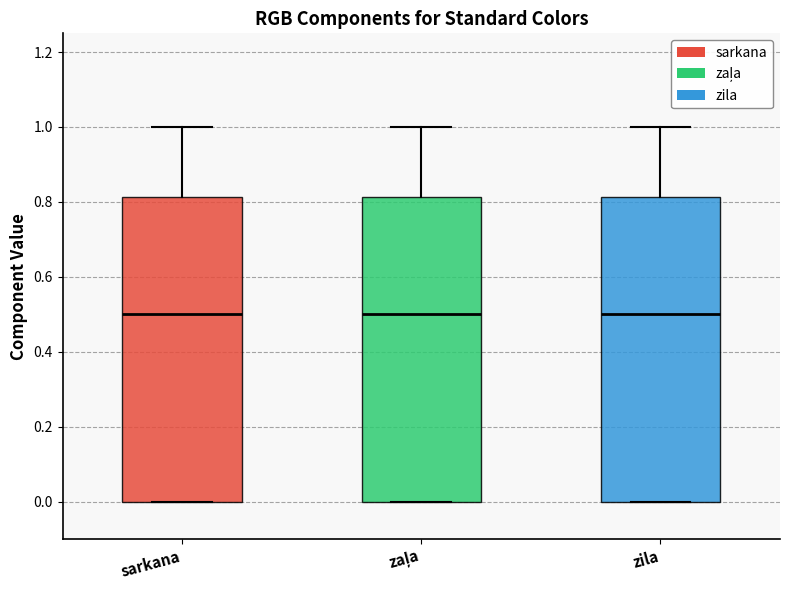

Reading left to right, read every box against the y-axis: the position of its median line, the range the box covers, and the ends of its whiskers. The values are not printed on the chart, so give them approximately, as read against the axis.

sarkana: median 0.50, box 0.00 to 0.82, whiskers 0.00 to 1.00
zaļa: median 0.50, box 0.00 to 0.82, whiskers 0.00 to 1.00
zila: median 0.50, box 0.00 to 0.82, whiskers 0.00 to 1.00